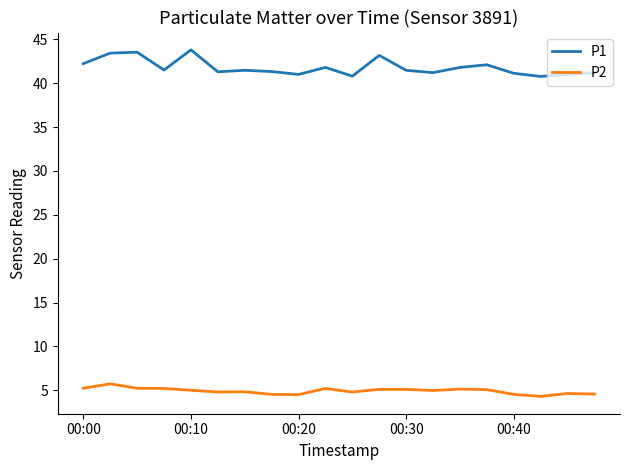

Rank the series by their average value, from lowest to highest.

P2, P1